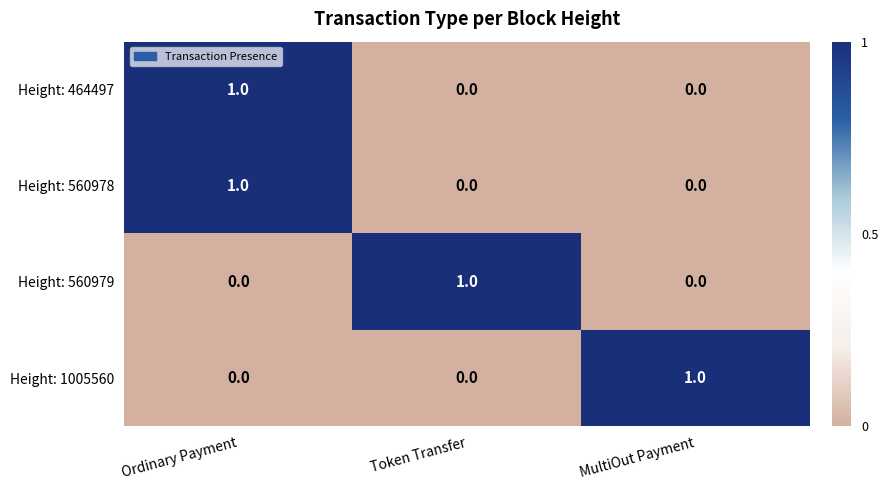

At which category is the sum across all series the highest?

Ordinary Payment